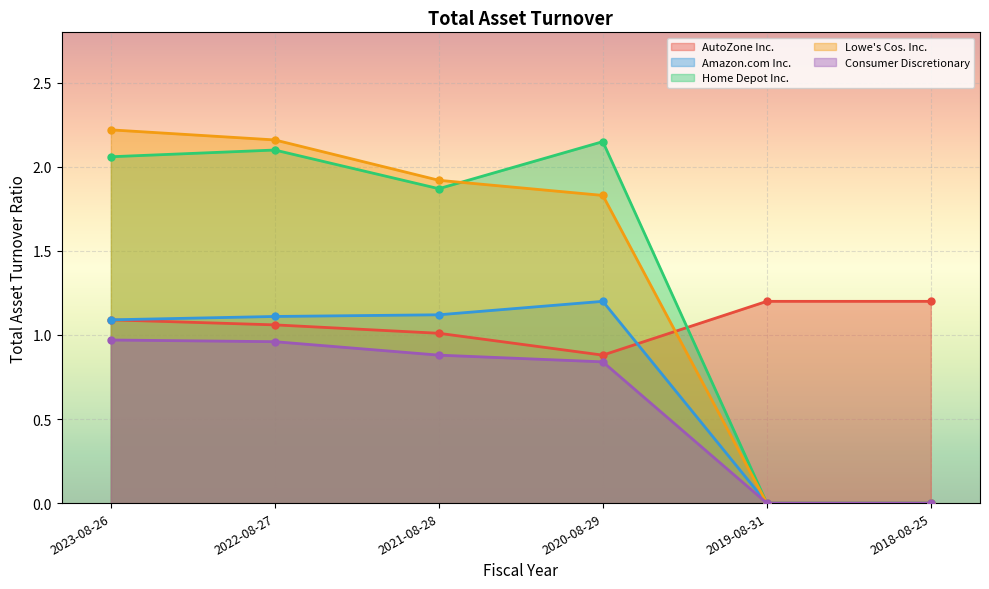

Reading left to right, transcribe all the data shown in this chart.

AutoZone Inc.: 2023-08-26=1.1	2022-08-27=1.1	2021-08-28=1.0	2020-08-29=0.9	2019-08-31=1.2	2018-08-25=1.2
Amazon.com Inc.: 2023-08-26=1.1	2022-08-27=1.1	2021-08-28=1.1	2020-08-29=1.2	2019-08-31=0.0	2018-08-25=0.0
Home Depot Inc.: 2023-08-26=2.1	2022-08-27=2.1	2021-08-28=1.9	2020-08-29=2.1	2019-08-31=0.0	2018-08-25=0.0
Lowe's Cos. Inc.: 2023-08-26=2.2	2022-08-27=2.2	2021-08-28=1.9	2020-08-29=1.8	2019-08-31=0.0	2018-08-25=0.0
Consumer Discretionary: 2023-08-26=1.0	2022-08-27=1.0	2021-08-28=0.9	2020-08-29=0.8	2019-08-31=0.0	2018-08-25=0.0